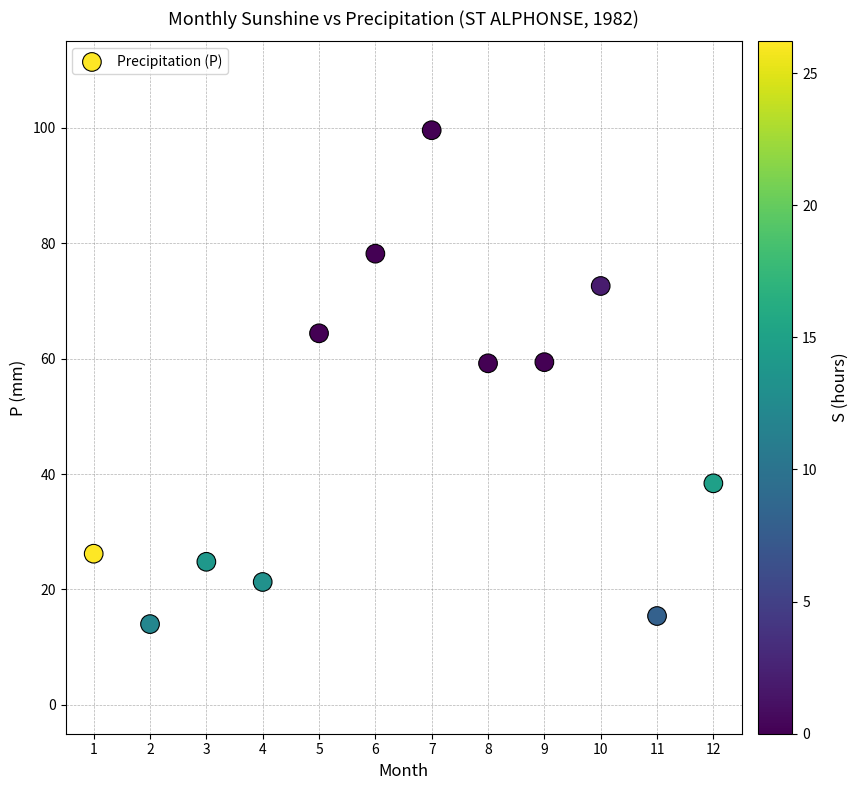

What is the range of X values (max minus min)?

11.0